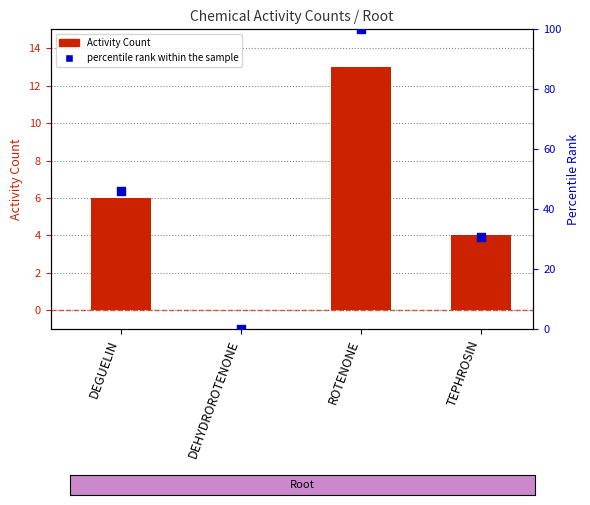

Which series has the widest spread of Y values?

percentile rank within the sample